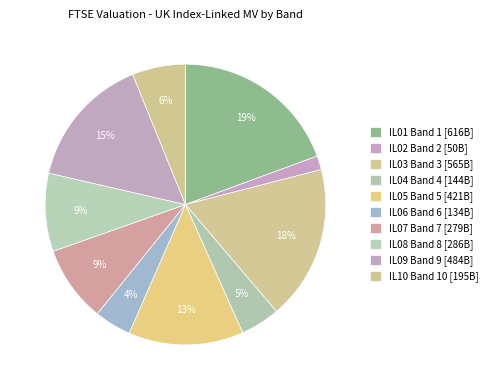

Which slice is the smallest?

IL02